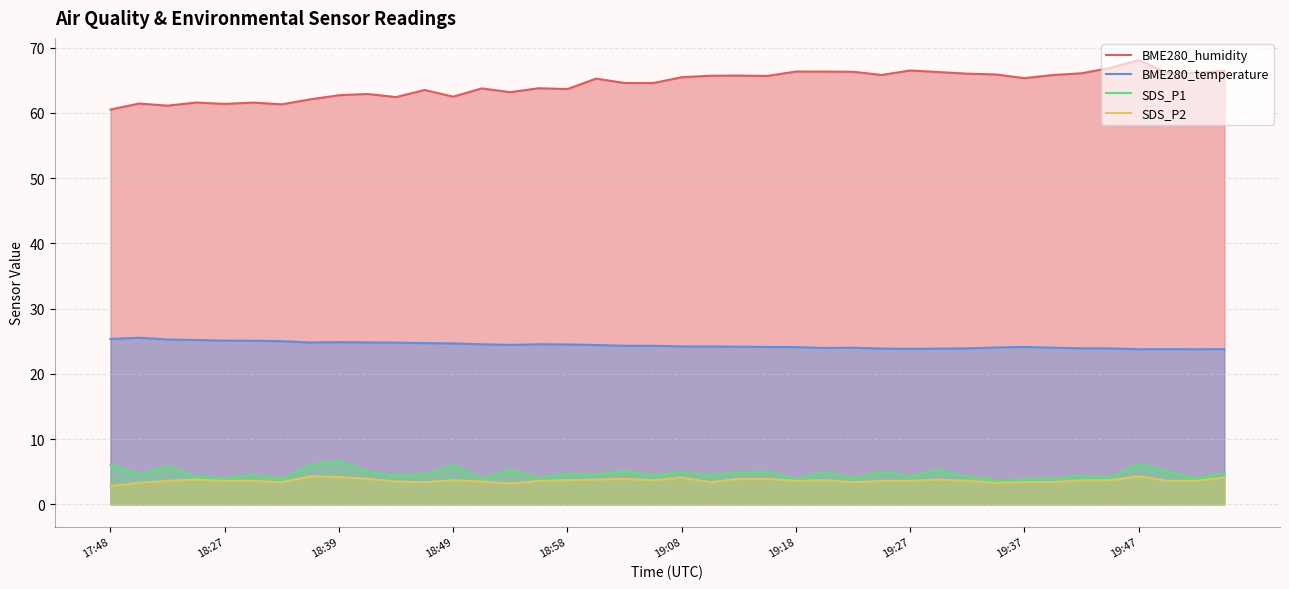

Which series has the largest total across all categories?

BME280_humidity